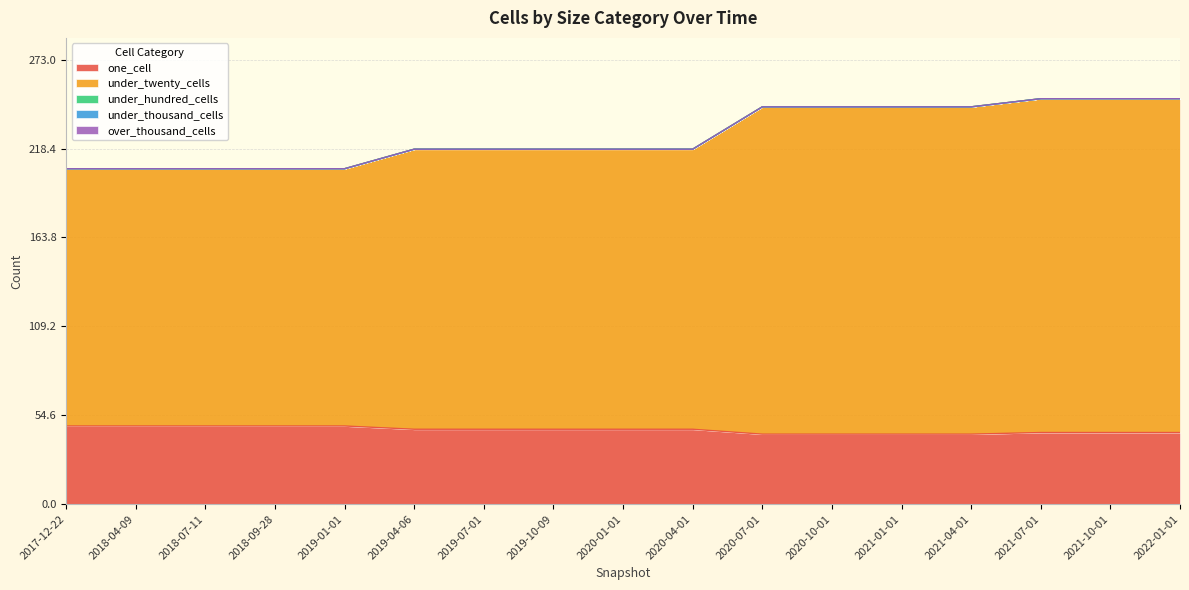

What is the label of the 5th point from the left?

2019-01-01